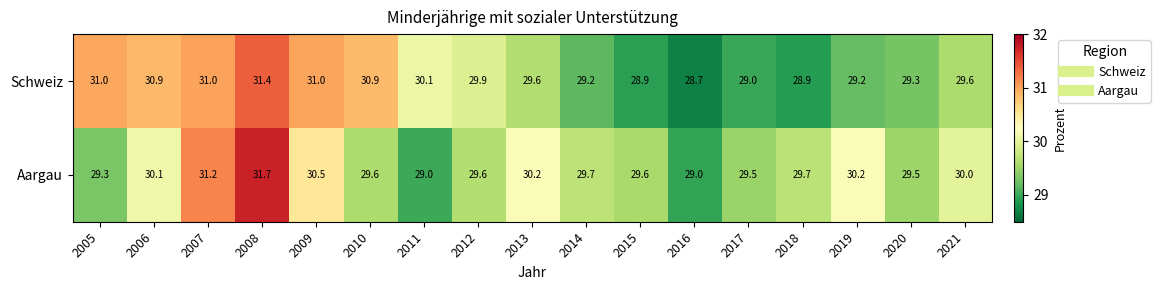

What is the sum of all Schweiz values?

508.6